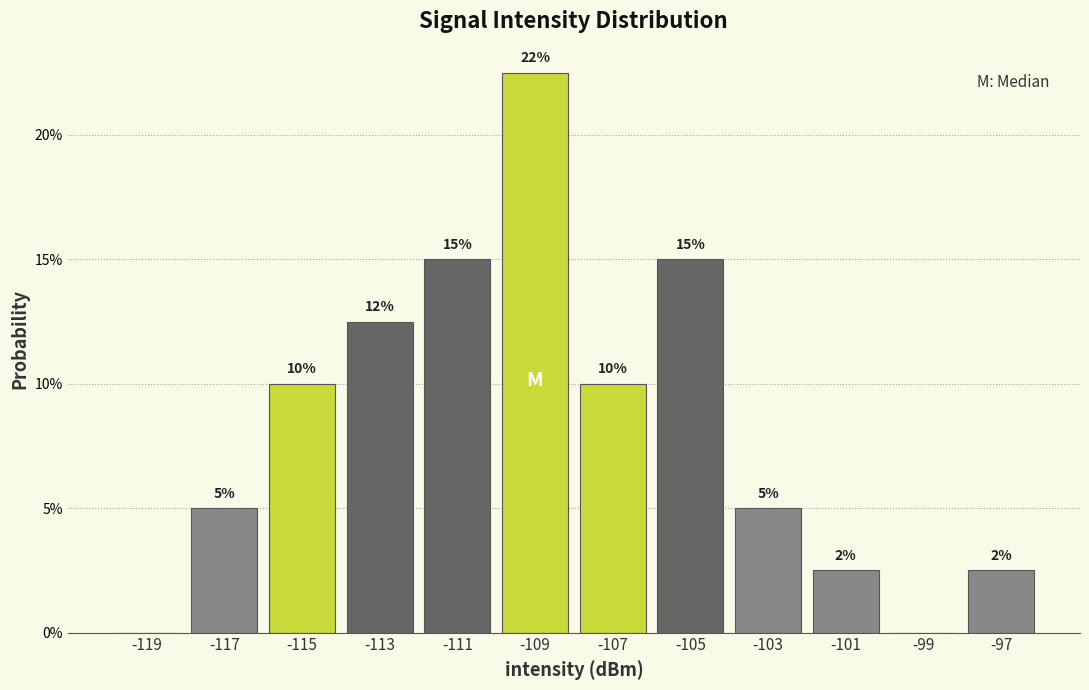

Which range on the x-axis has the tallest bar?

-110 to -108